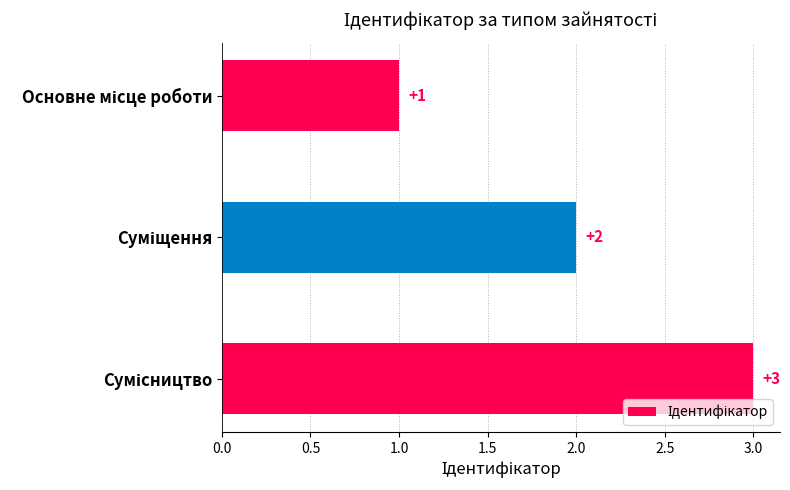

What is the value of the 3rd bar from the top?

3